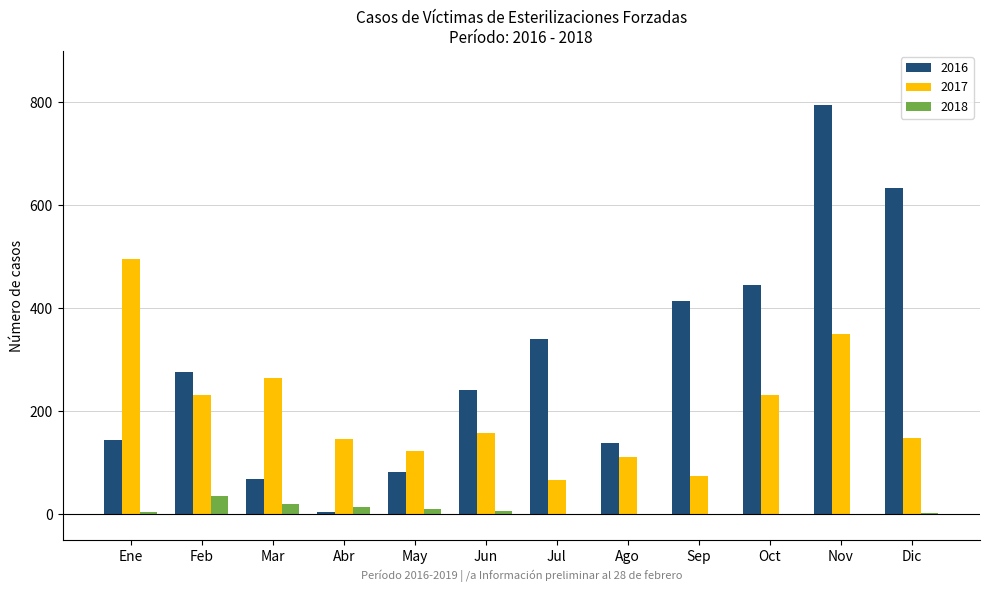

What is the sum of the 2018 values at Feb and Nov?

36